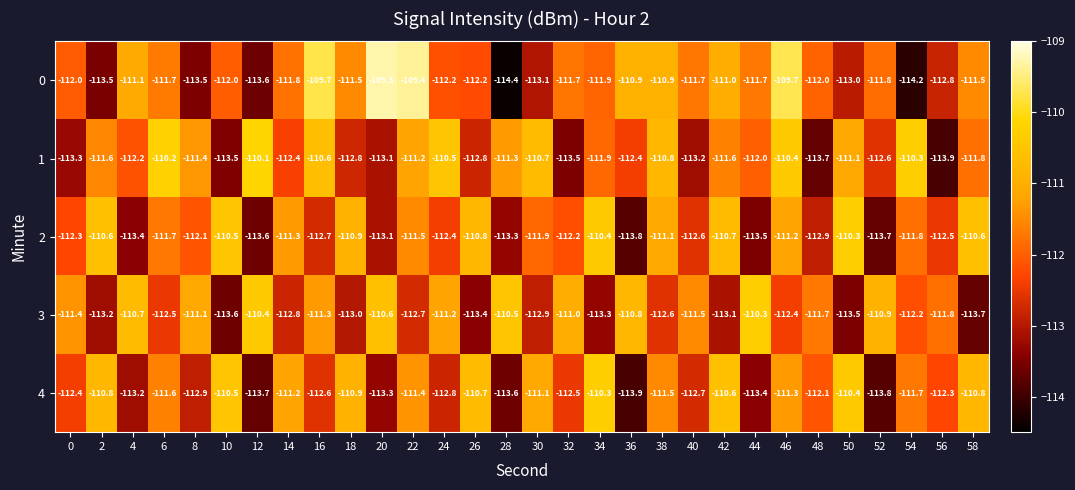

At which label does 3 first exceed -111?

4